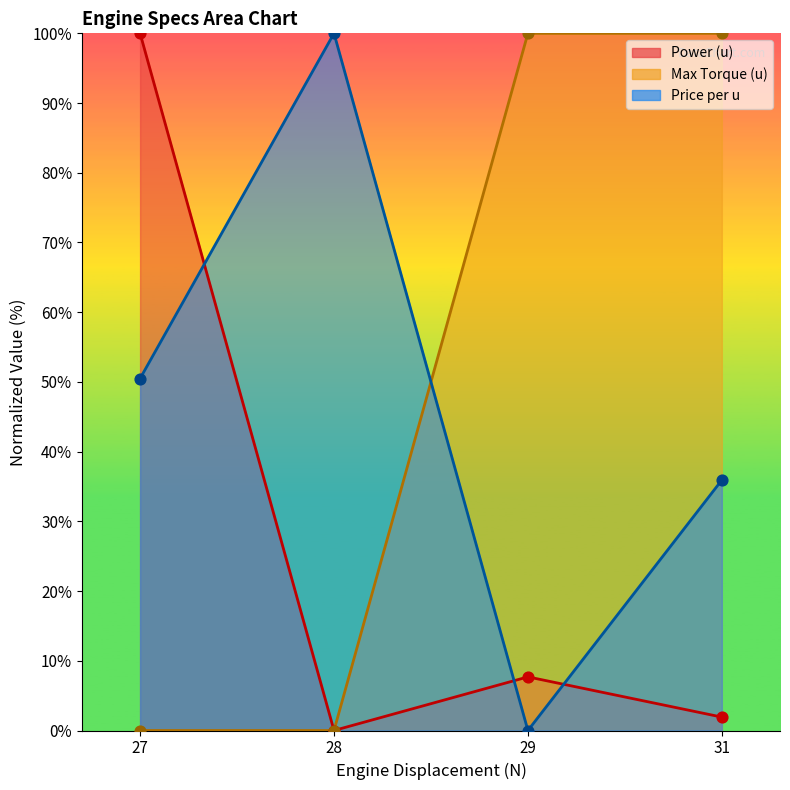

At which category is the sum across all series the highest?

27